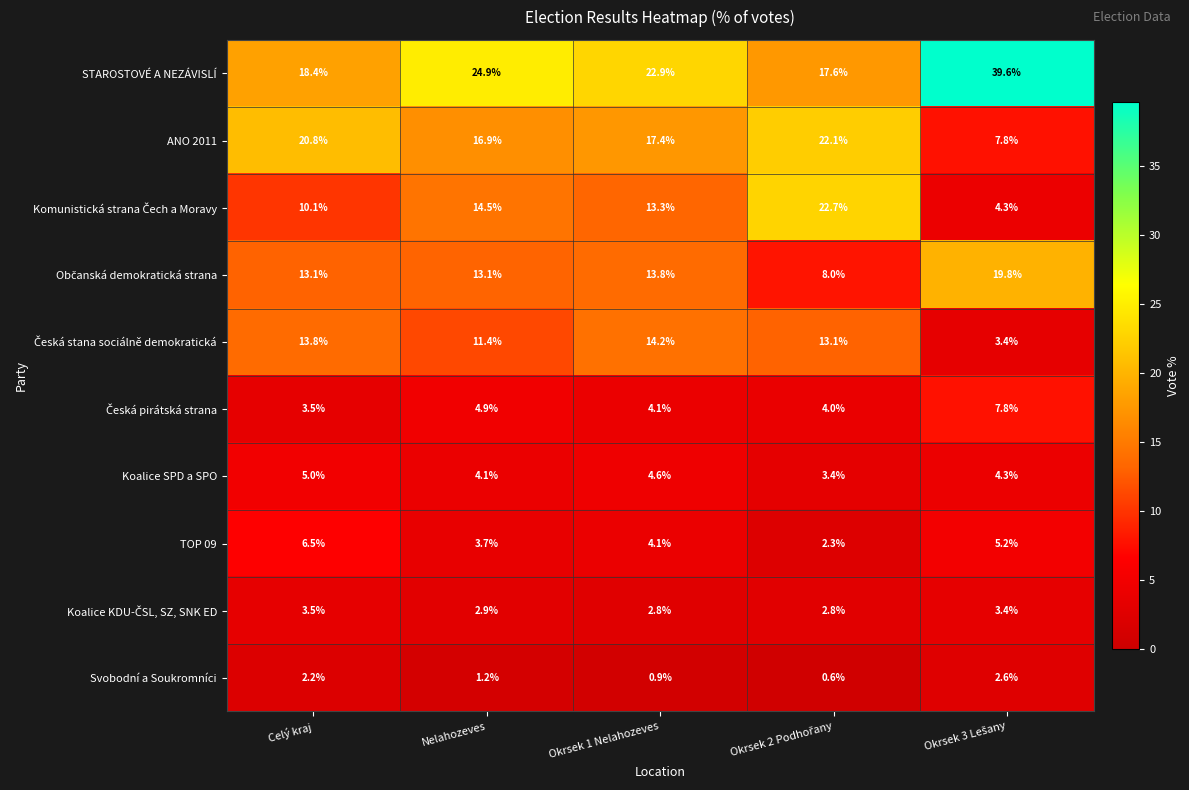

At how many categories does at least one series exceed 18?

5